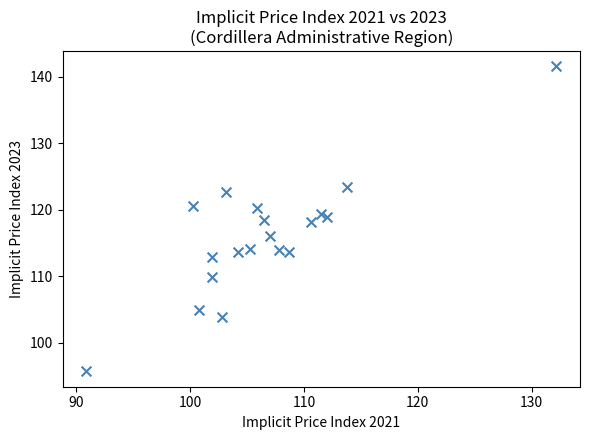

What is the range of X values (max minus min)?

41.3